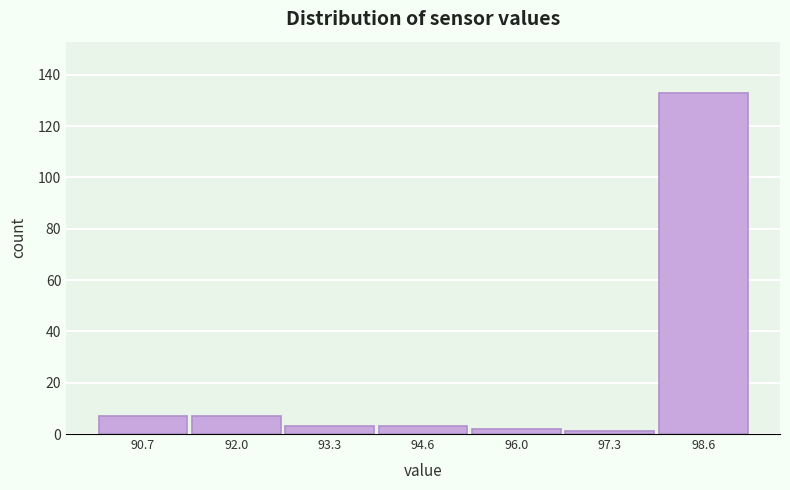

Reading left to right, what are all the values shown in this chart?

7	7	3	3	2	1	133